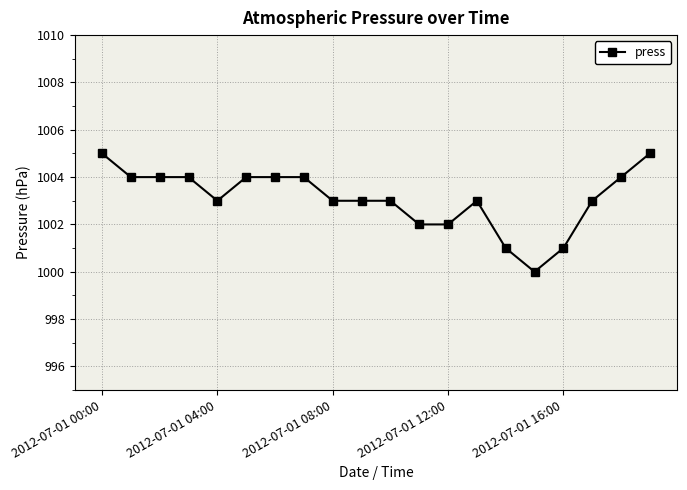

What is the value of the 13th point from the left?

1002